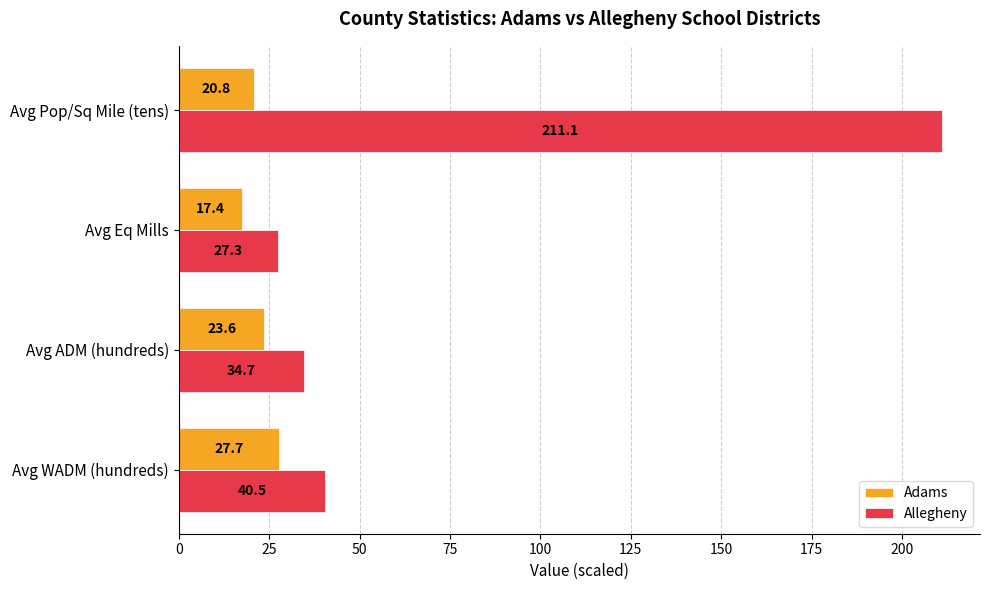

Which series has the widest spread of values?

Allegheny